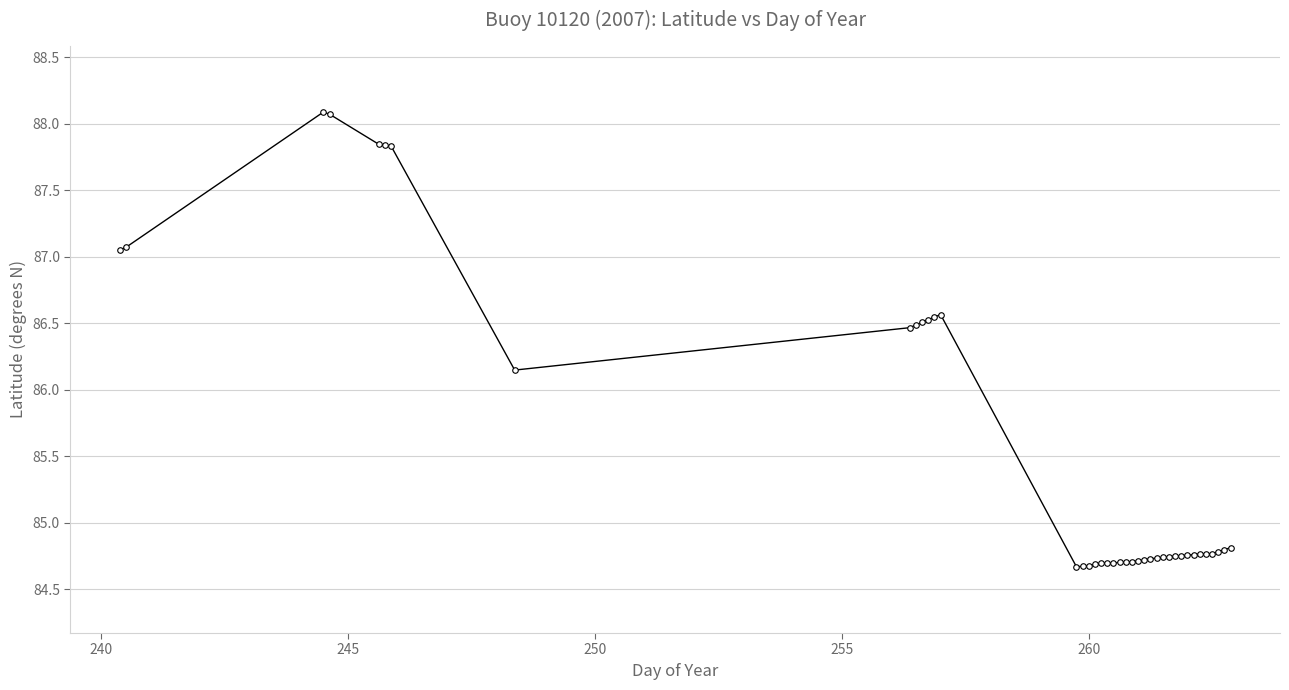

Does the chart have visible grid lines?

Yes